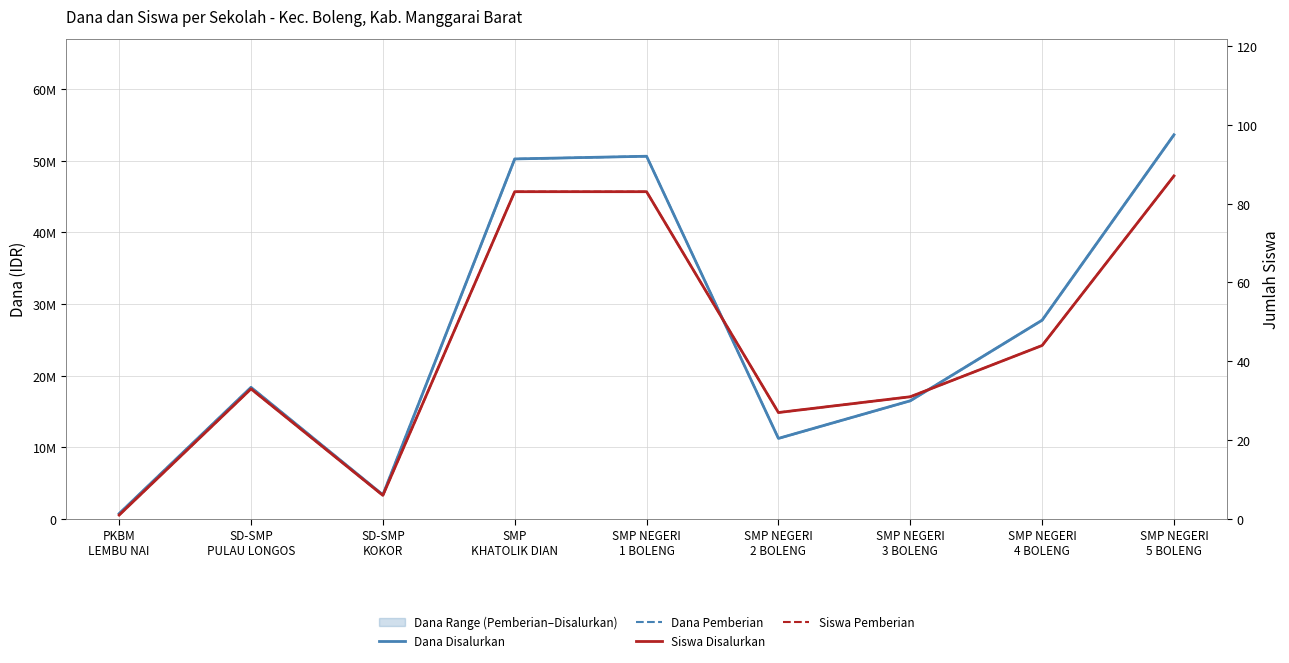

The value of Siswa Pemberian at SMP NEGERI
3 BOLENG is 13. True or false?

False